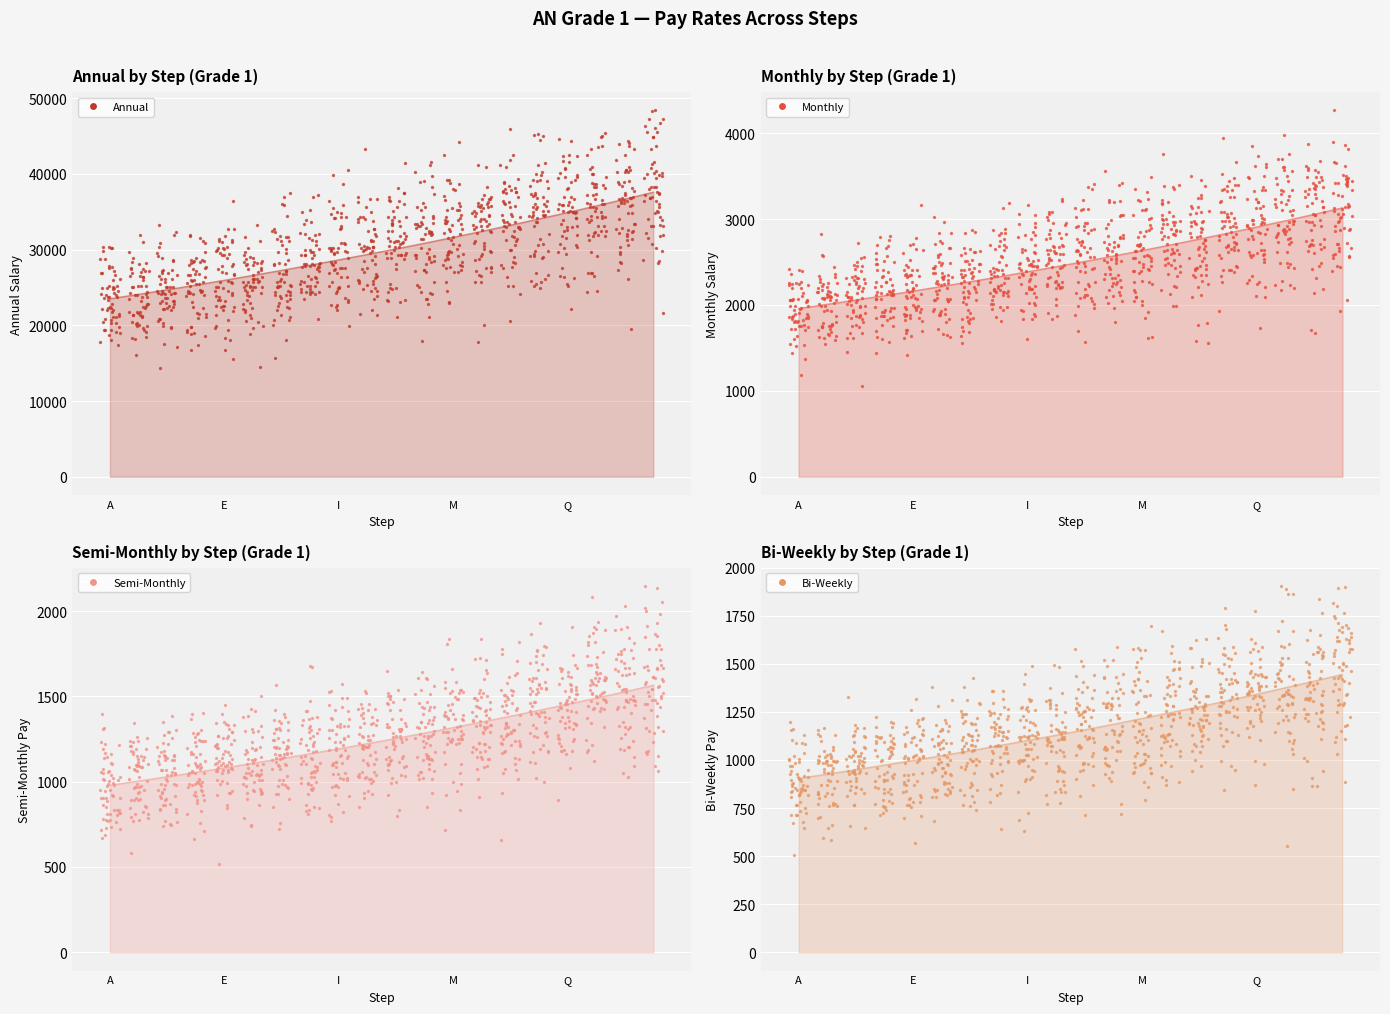

Is the value of Monthly at M greater than the value of Annual at E?

No